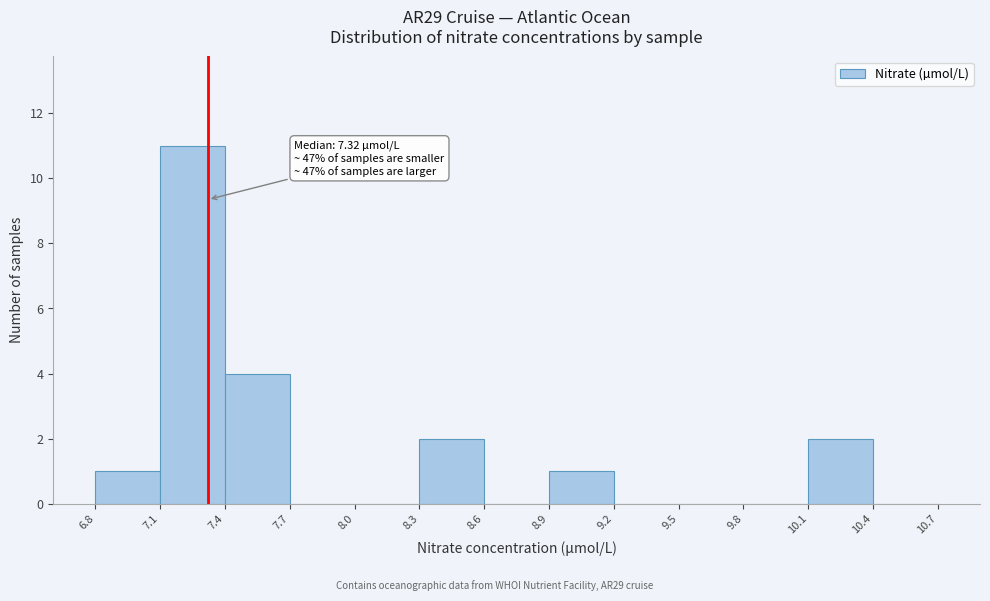

Over which range of the x-axis is the bar tallest?

7.1 to 7.4